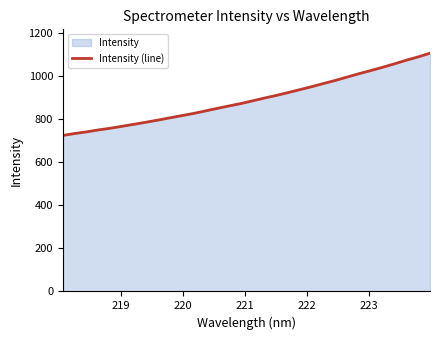

How many lines are shown in the chart?

1